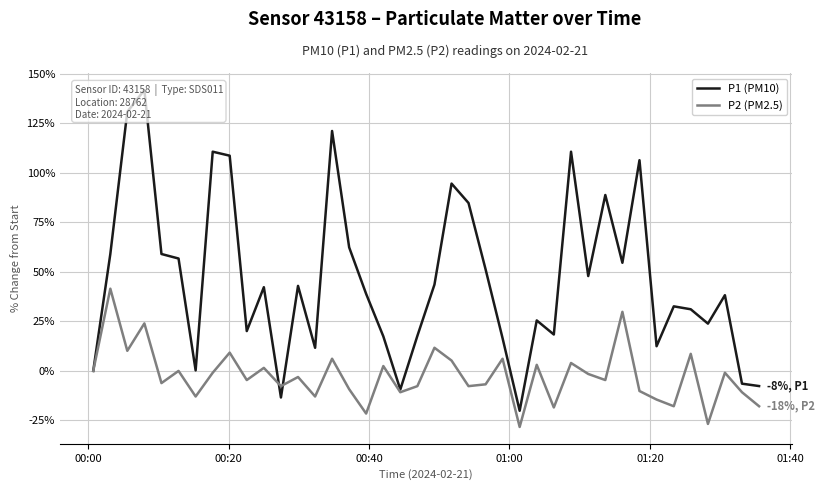

What is the smallest value displayed?

-28.3